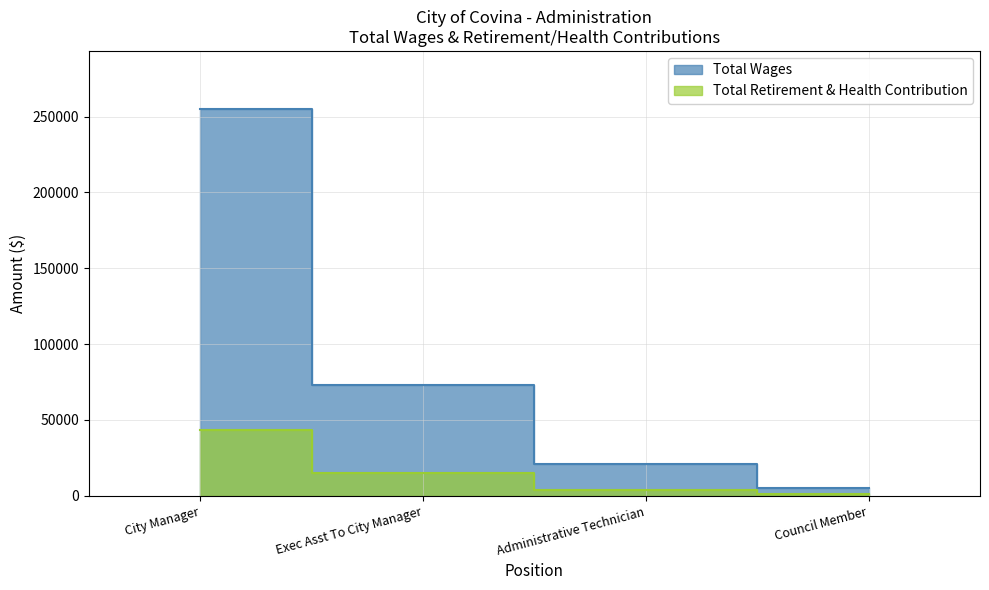

True or false: Total Wages and Total Retirement & Health Contribution intersect in this chart.

False